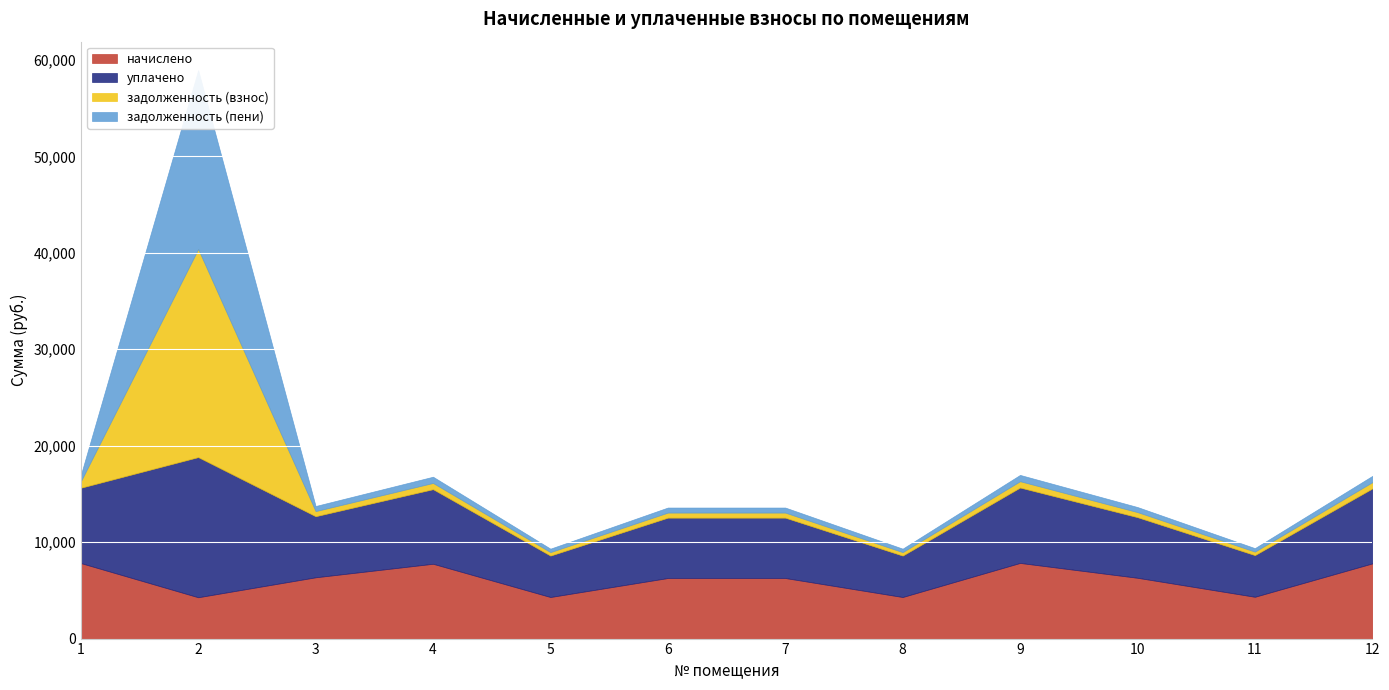

True or false: задолженность (взнос) and уплачено intersect in this chart.

True